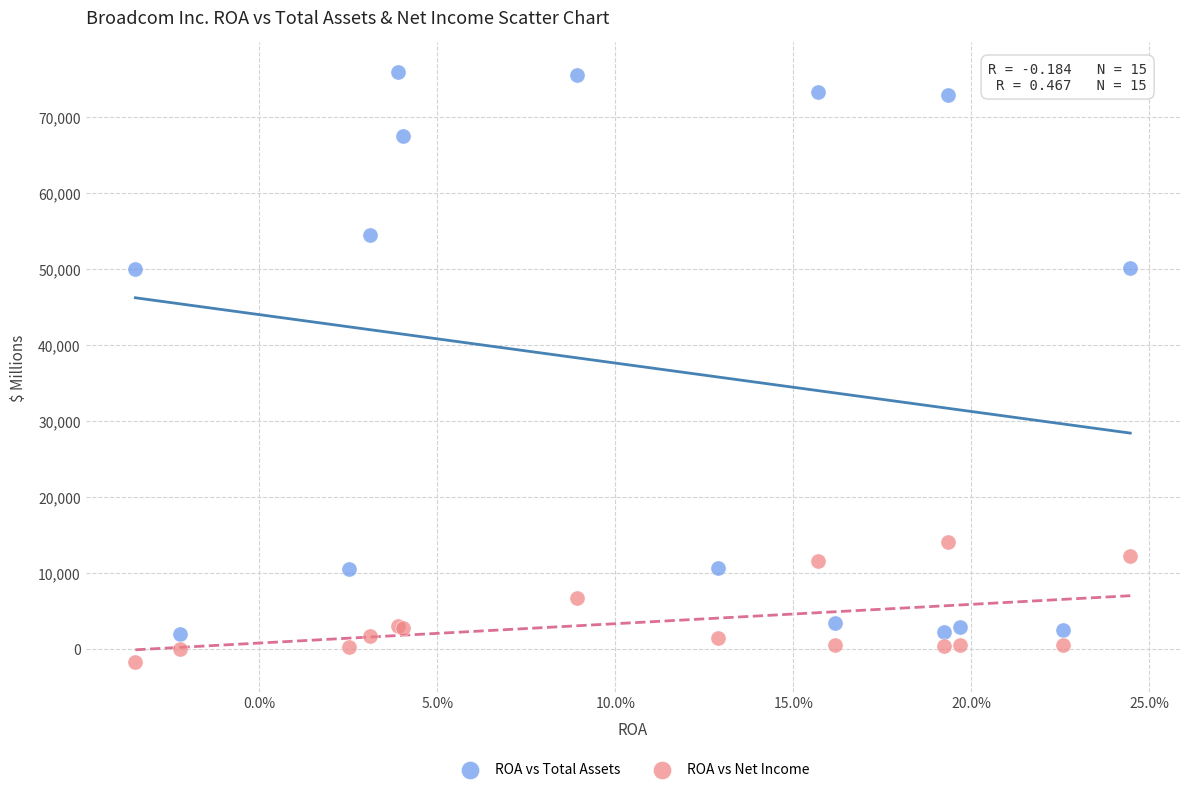

Which series contains the lowest Y value?

ROA vs Net Income